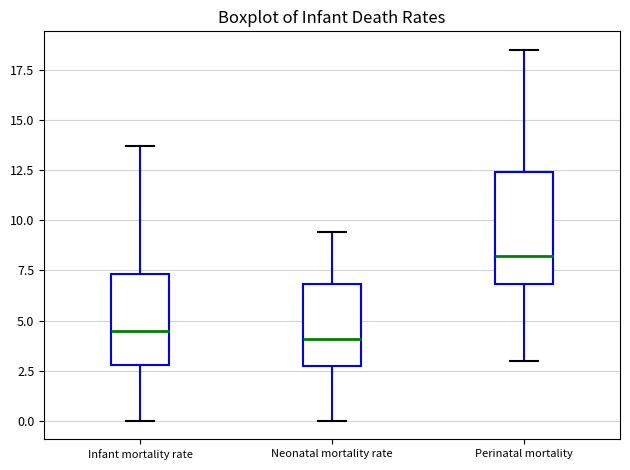

Reading left to right, read every box against the y-axis: the position of its median line, the range the box covers, and the ends of its whiskers. The values are not printed on the chart, so give them approximately, as read against the axis.

Infant mortality rate: median 4.5, box 3.0 to 7.5, whiskers 0.0 to 13.5
Neonatal mortality rate: median 4.0, box 2.5 to 7.0, whiskers 0.0 to 9.5
Perinatal mortality: median 8.0, box 7.0 to 12.5, whiskers 3.0 to 18.5